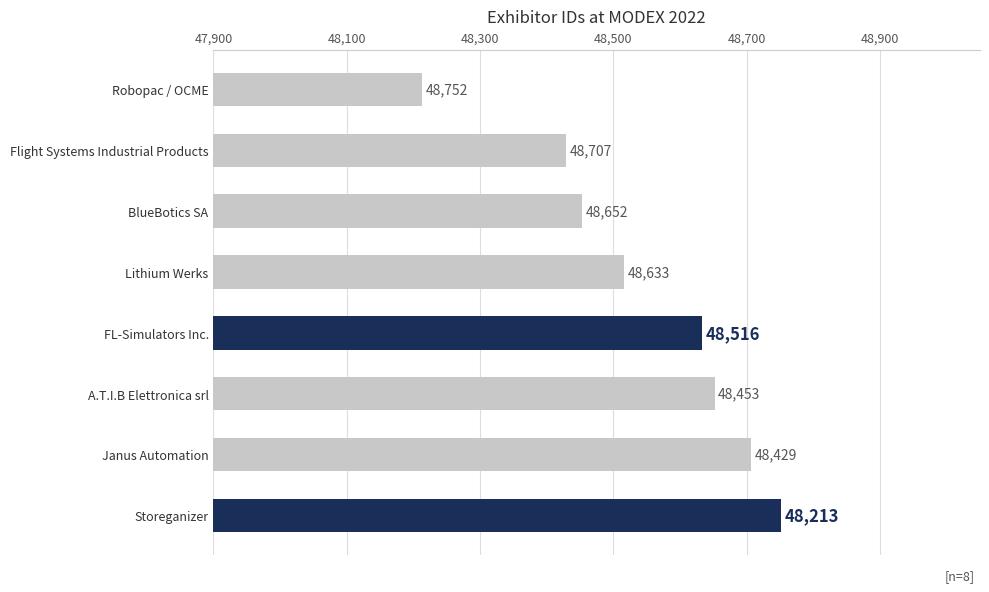

Reading top to bottom, transcribe all the data shown in this chart.

48213	48429	48453	48516	48633	48652	48707	48752